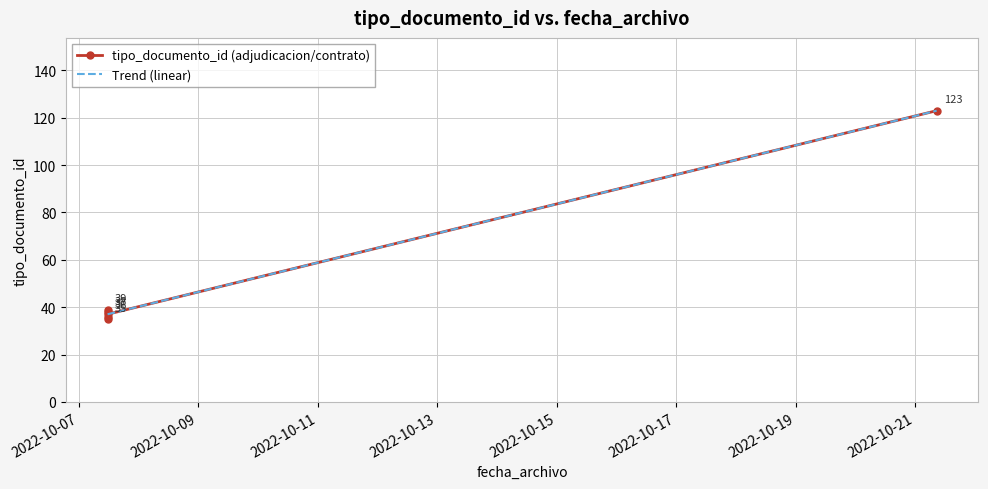

What value does the data have at 2022-10-07 11:33:23, to the nearest 5?

40